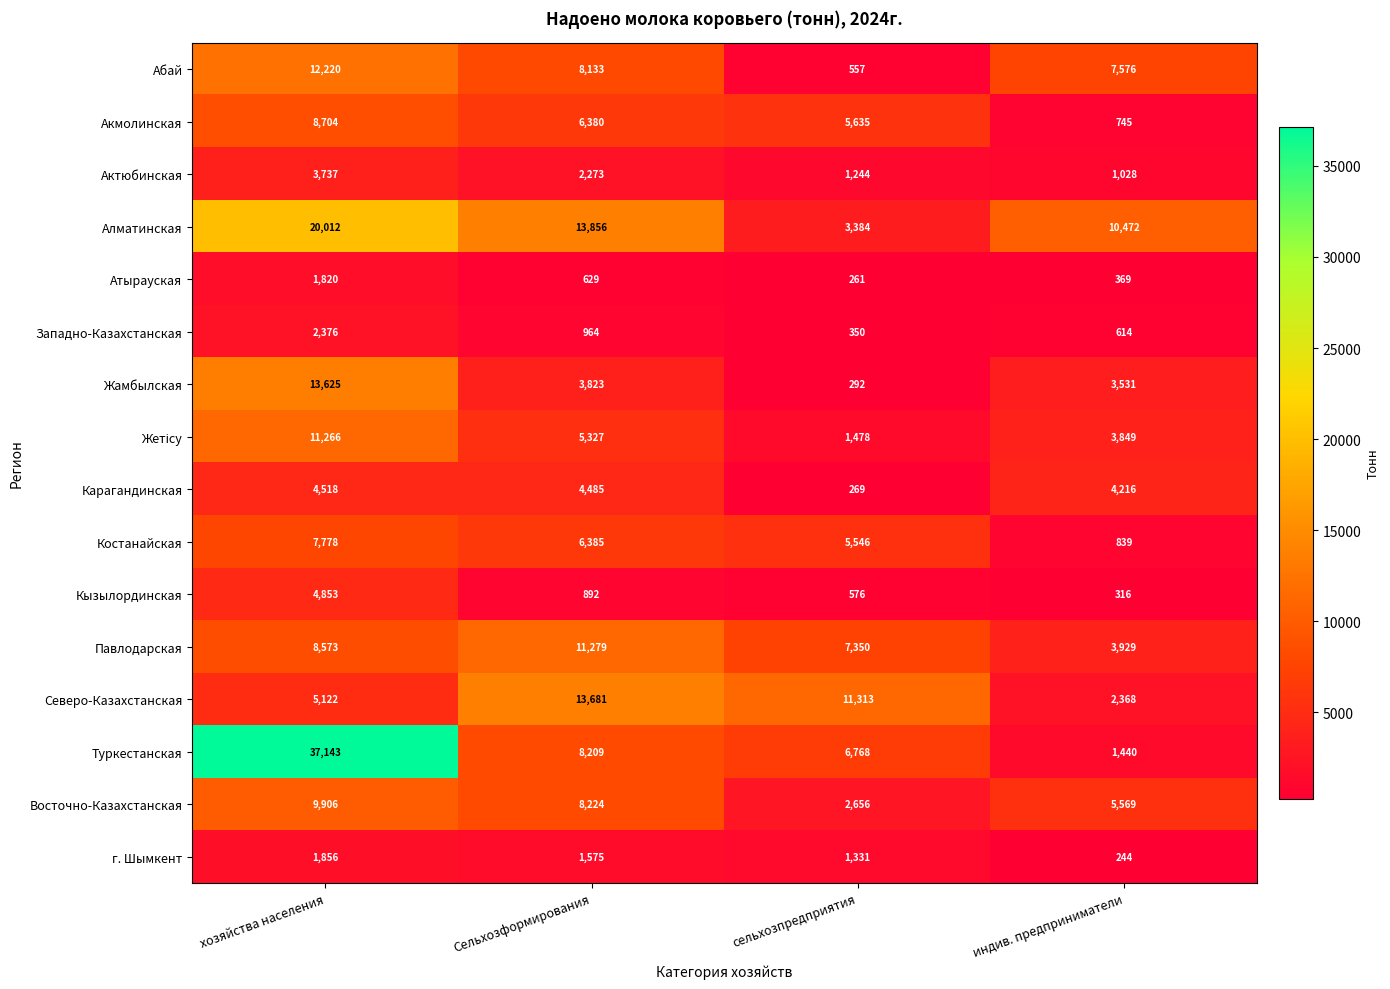

At which category is the sum across all series the highest?

хозяйства населения